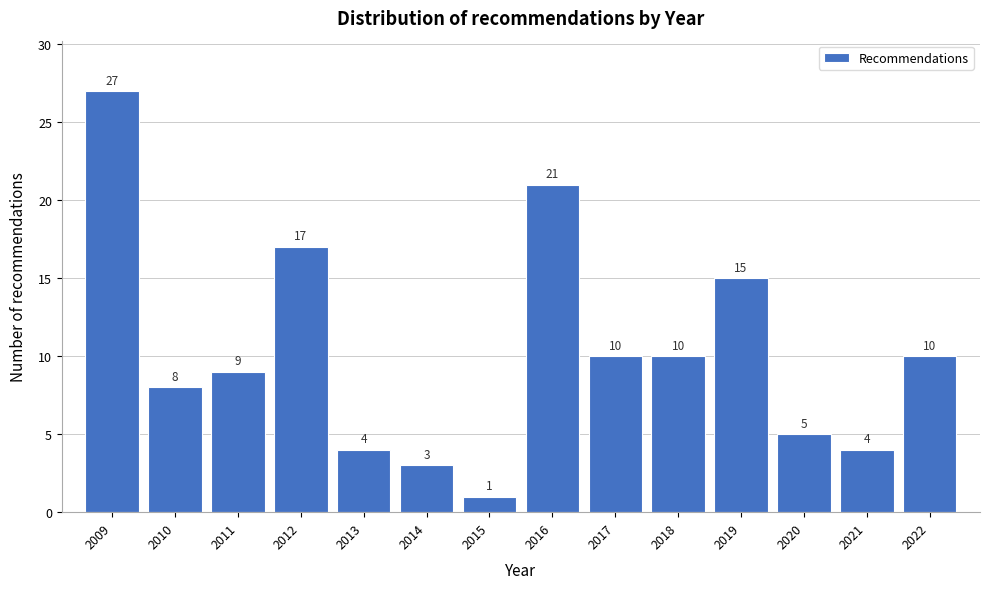

Reading left to right, transcribe all the data shown in this chart.

27	8	9	17	4	3	1	21	10	10	15	5	4	10